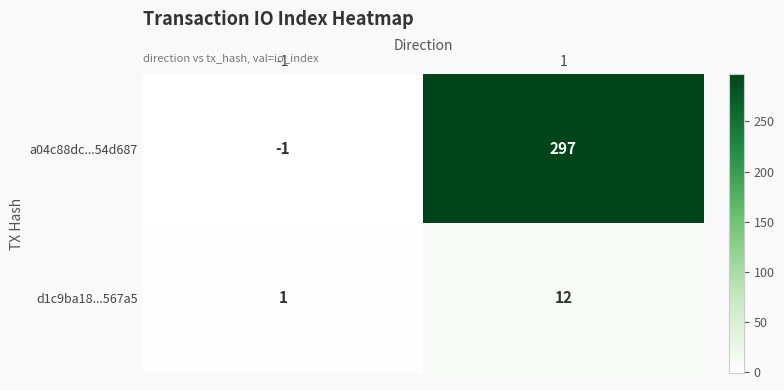

What is the approximate value of d1c9ba18...567a5 at 1, to the nearest 5?

10